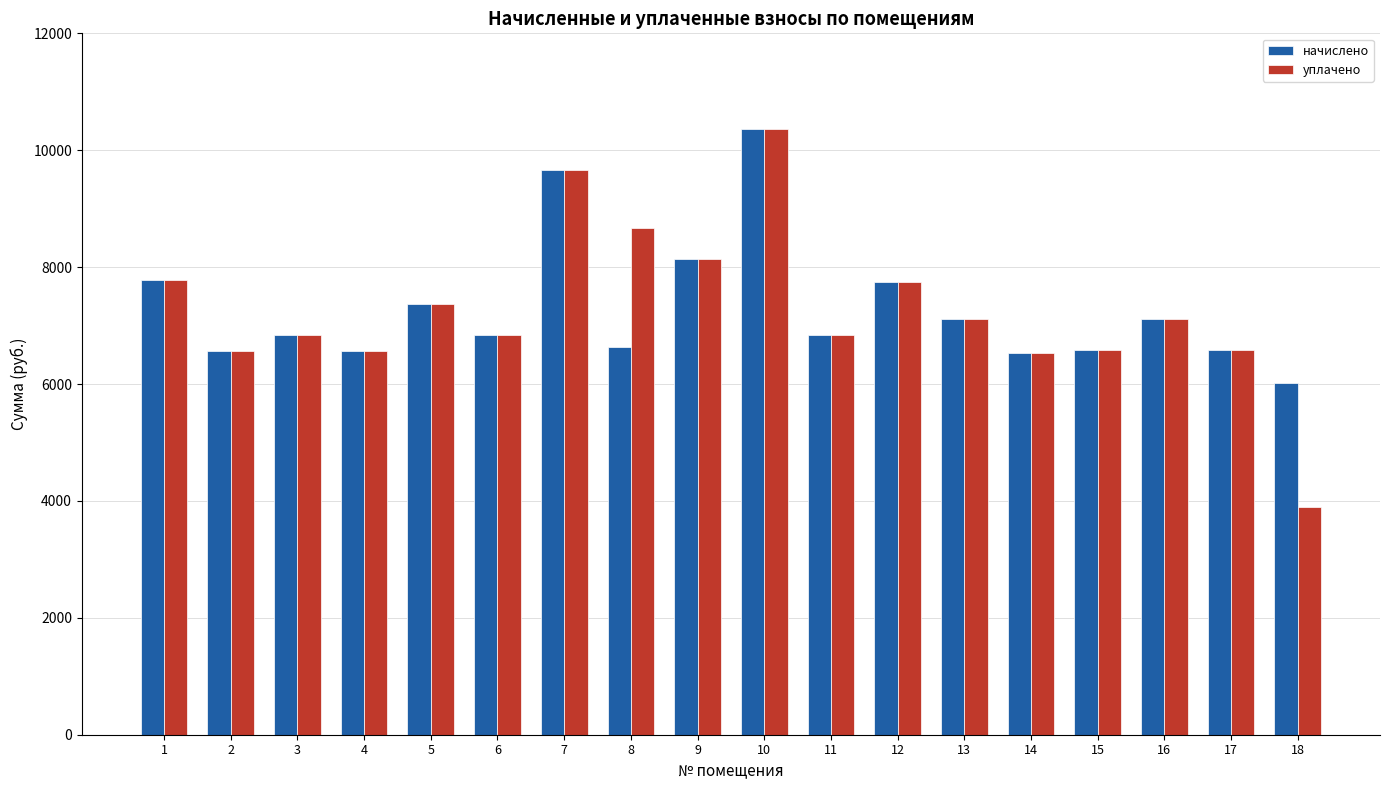

How many data points in начислено are less than 6835?

7